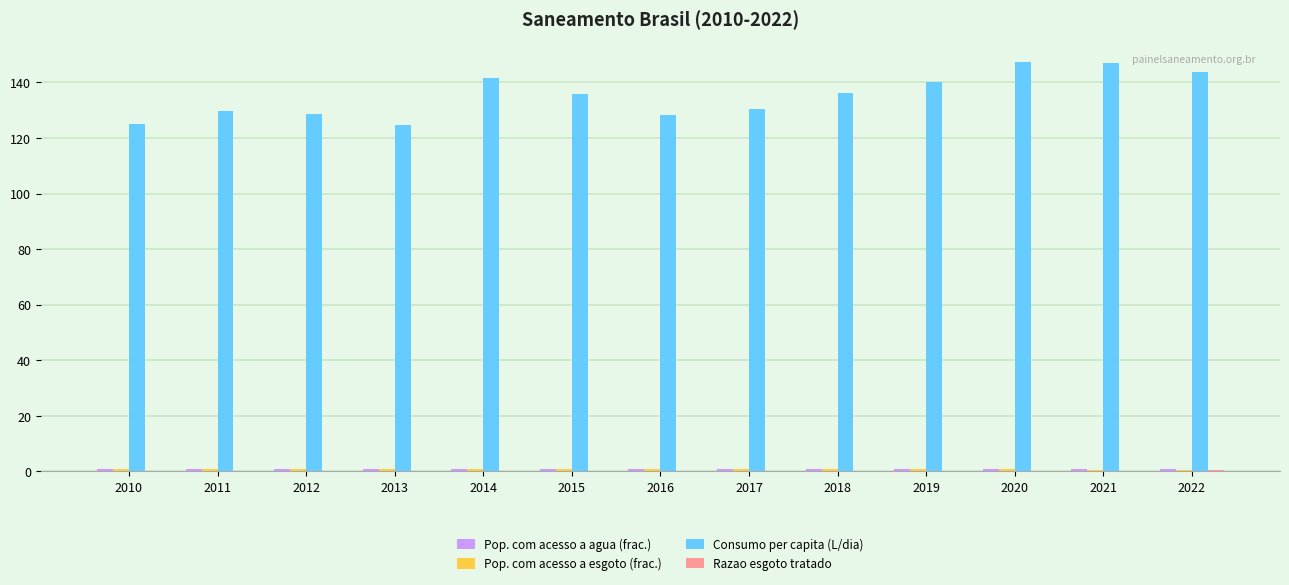

Which series has the largest total across all categories?

Consumo per capita (L/dia)